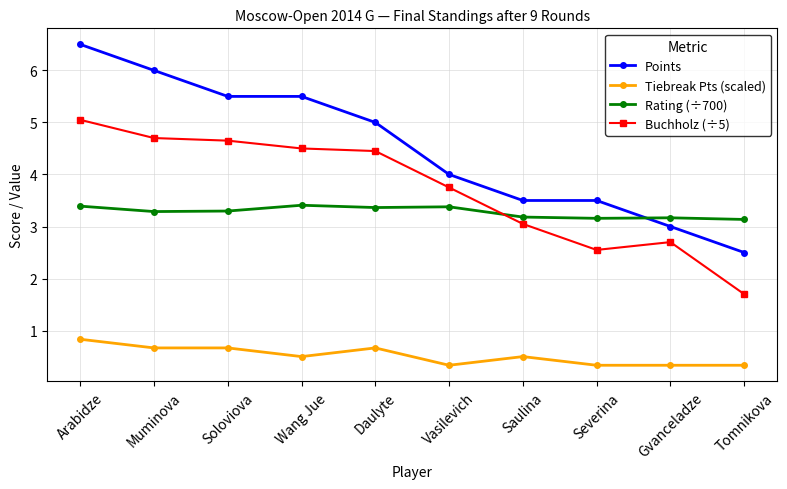

True or false: Rating (÷700) and Tiebreak Pts (scaled) intersect in this chart.

False